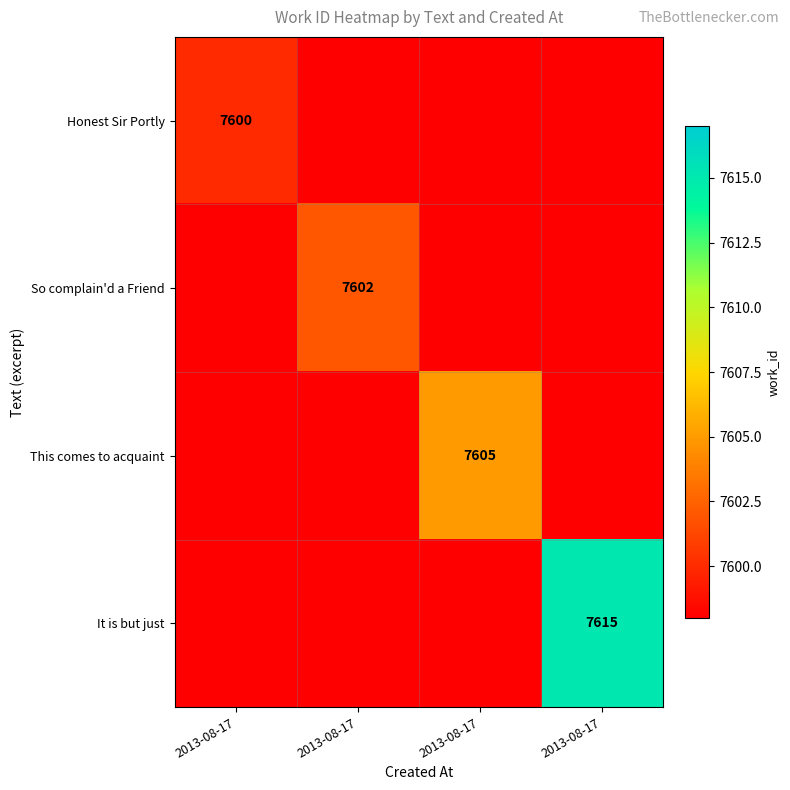

Which category has the lowest value across all series?

2013-08-17